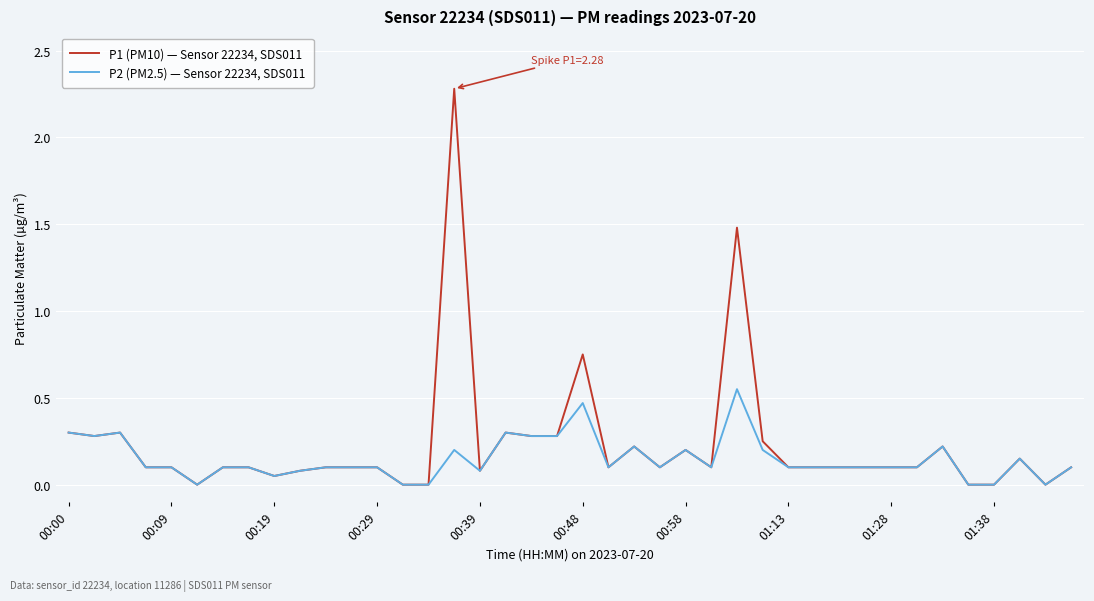

What is the highest value of the P1 (PM10) — Sensor 22234, SDS011 series?

2.3